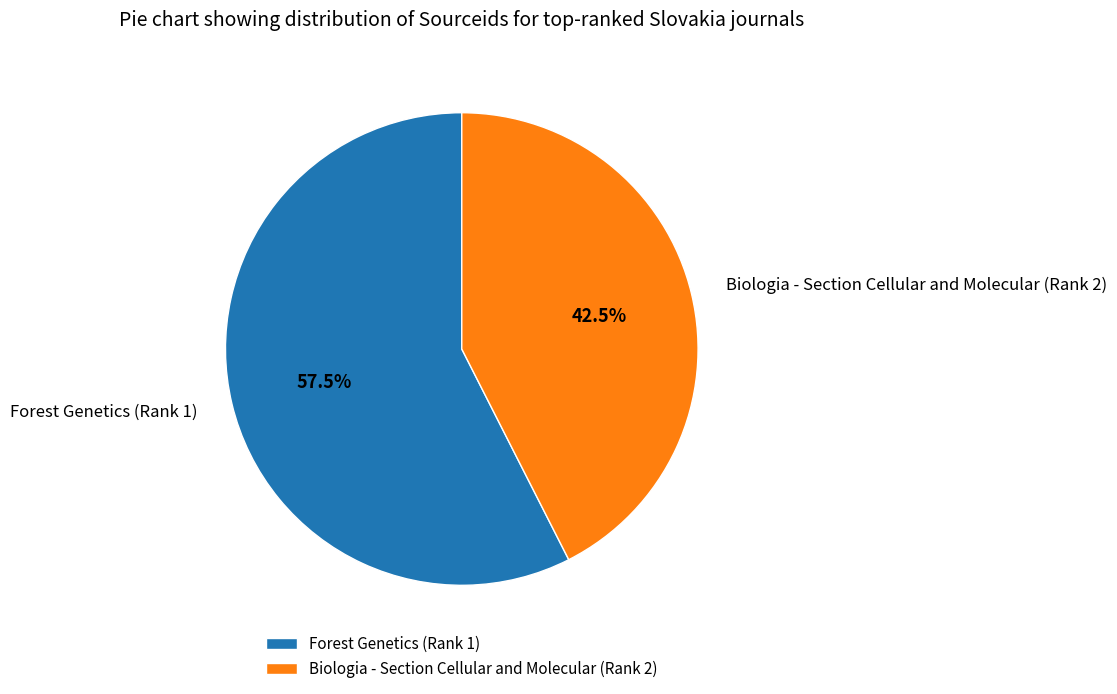

Which has a higher value, Forest Genetics (Rank 1) or Biologia - Section Cellular and Molecular (Rank 2)?

Forest Genetics (Rank 1)